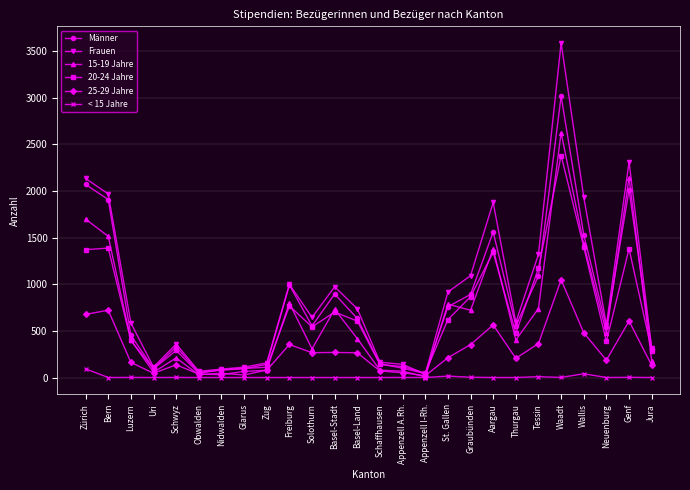

What is the label of the 22nd point from the left?

Waadt